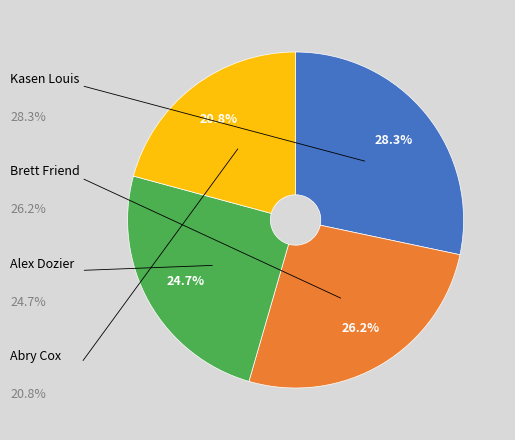

How many slices are in this pie chart?

4